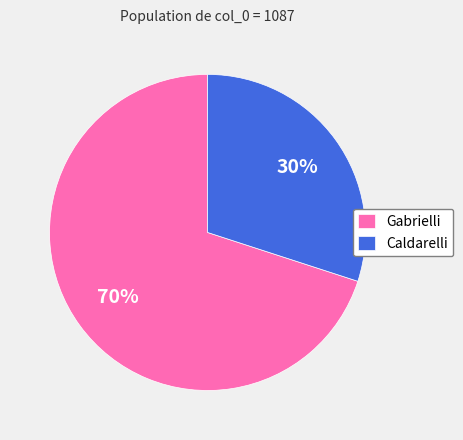

Which slice represents more than half of the pie?

Gabrielli